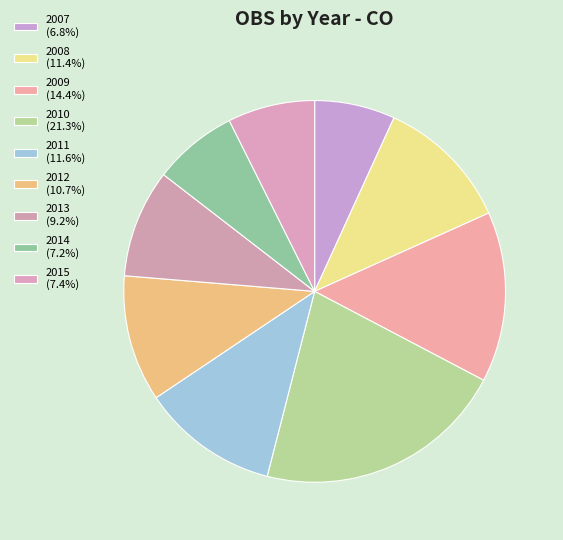

What portion of the pie excludes 2010?

78.7%